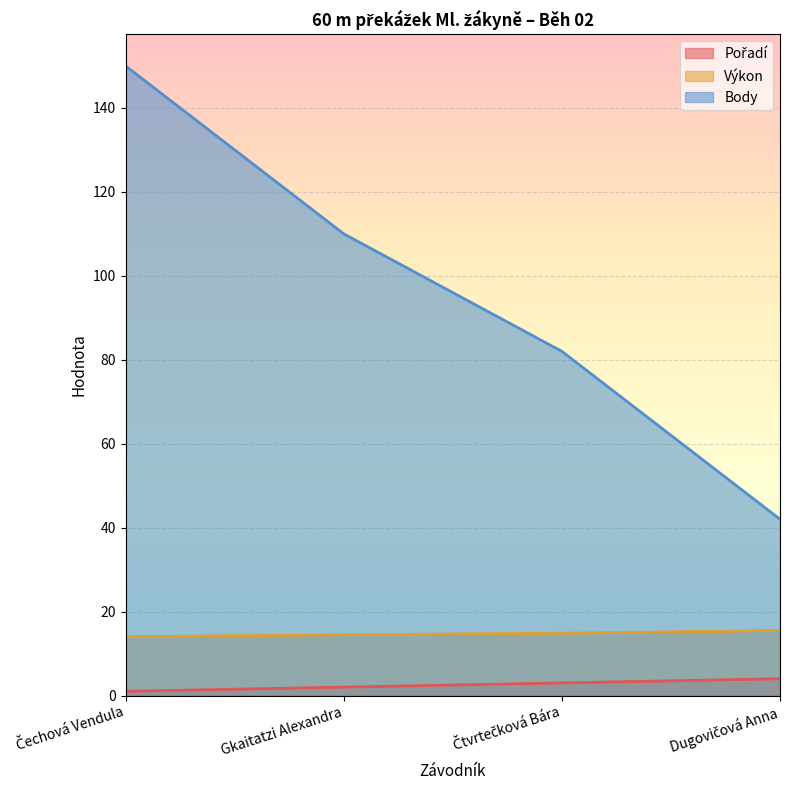

Rank the series by their maximum value, from lowest to highest.

Pořadí, Výkon, Body